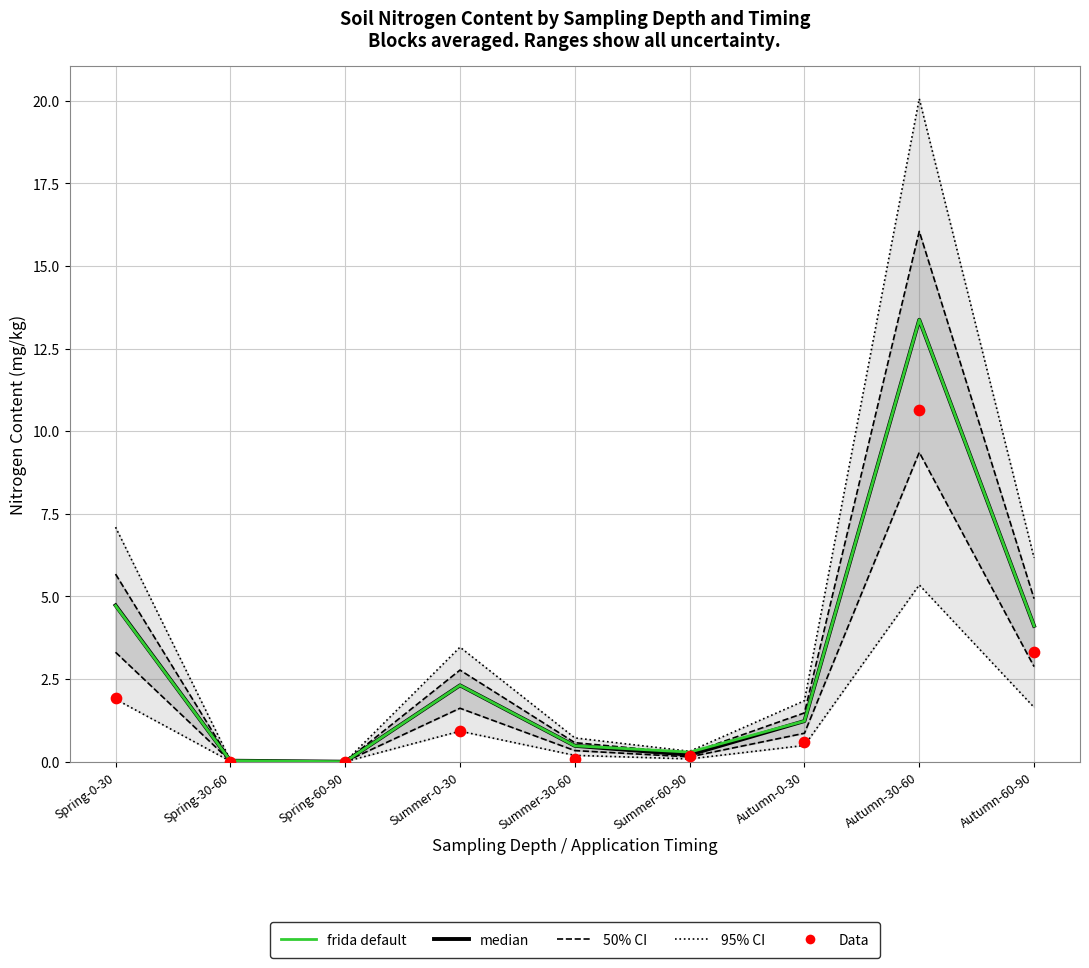

Which series reaches the maximum Y coordinate?

95% CI